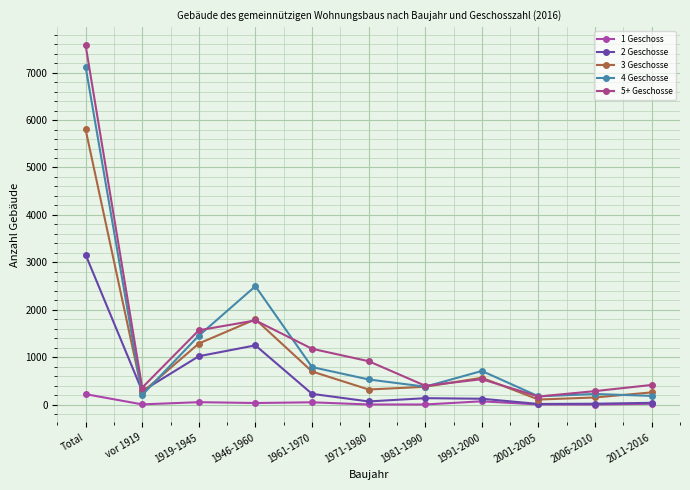

True or false: 1 Geschoss and 2 Geschosse intersect in this chart.

False